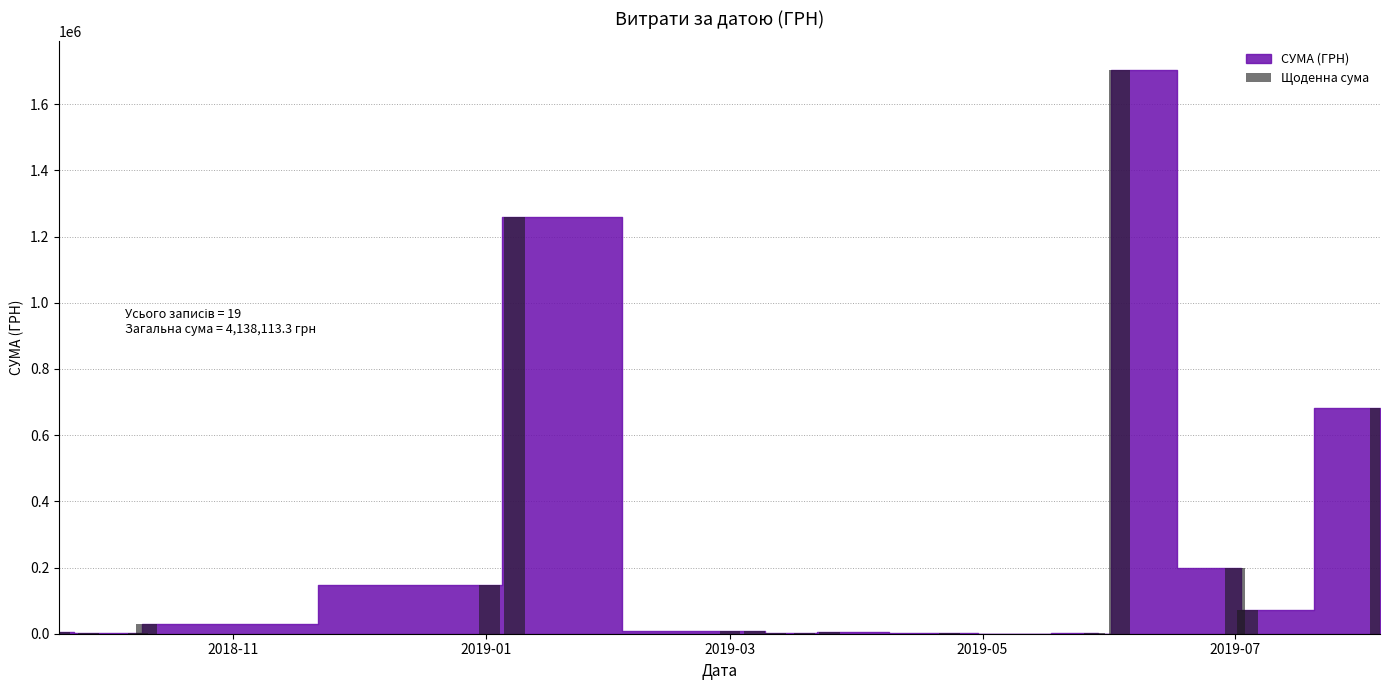

What is the sum of all values?

4138113.3